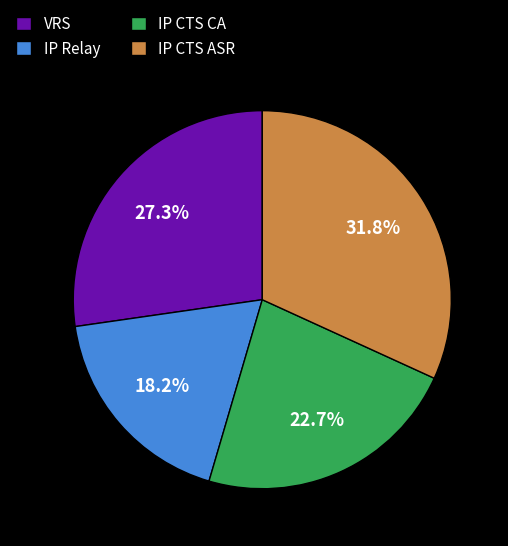

Does VRS represent more than half of the total?

No